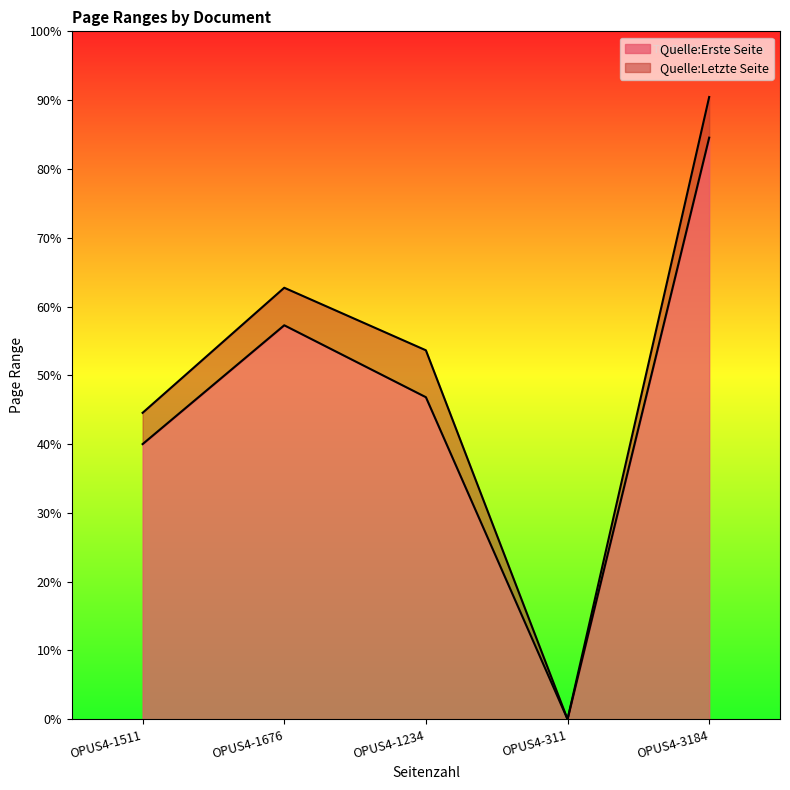

Does the chart have visible grid lines?

No